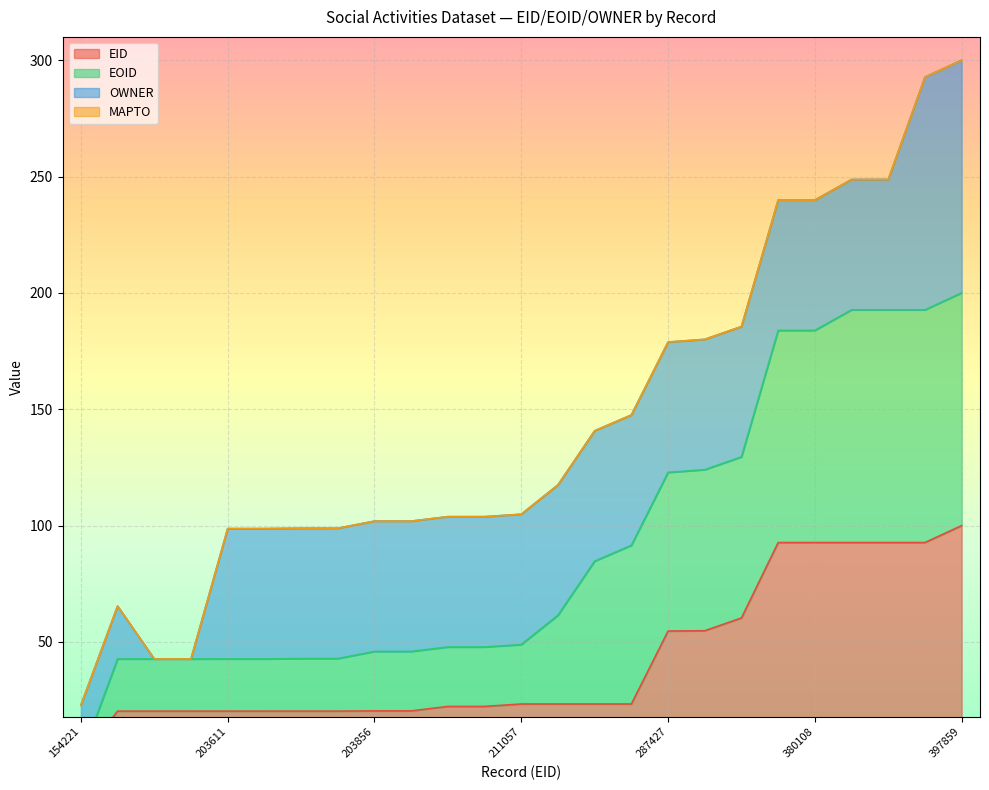

The EID series shows 28.7 at 203619. True or false?

False